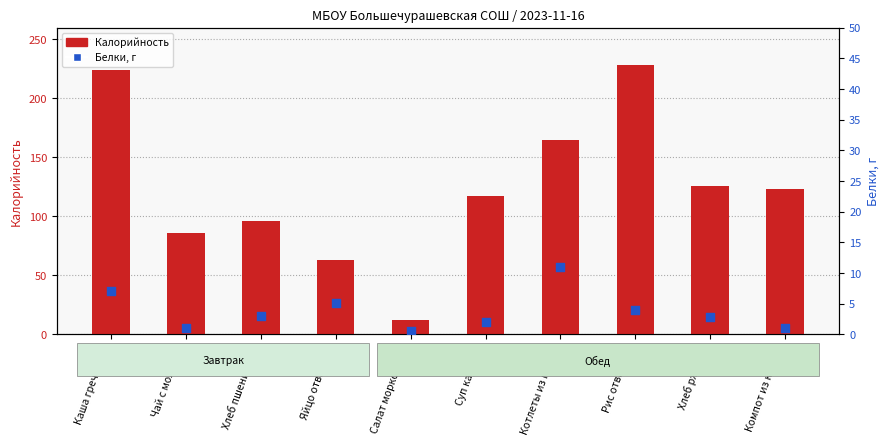

Which series has the largest Y range (max minus min)?

Калорийность